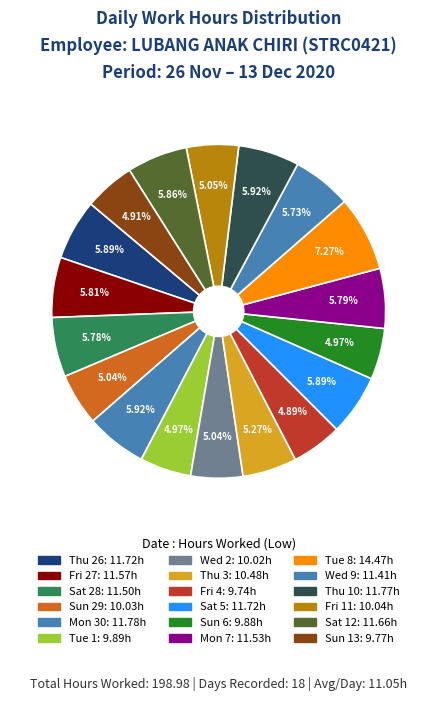

To the nearest percent, what is the average slice percentage?

6%